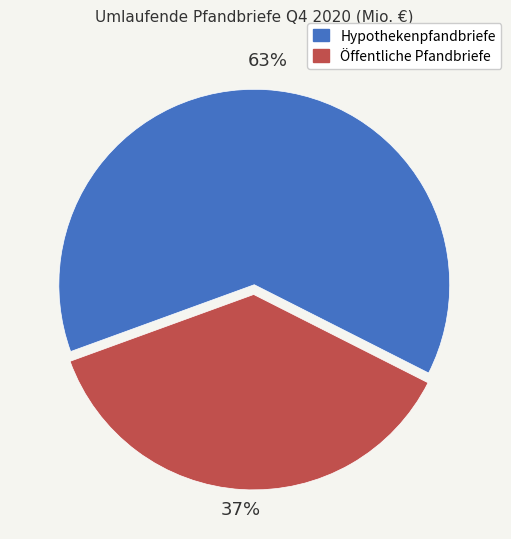

Does any single category account for the majority?

Yes